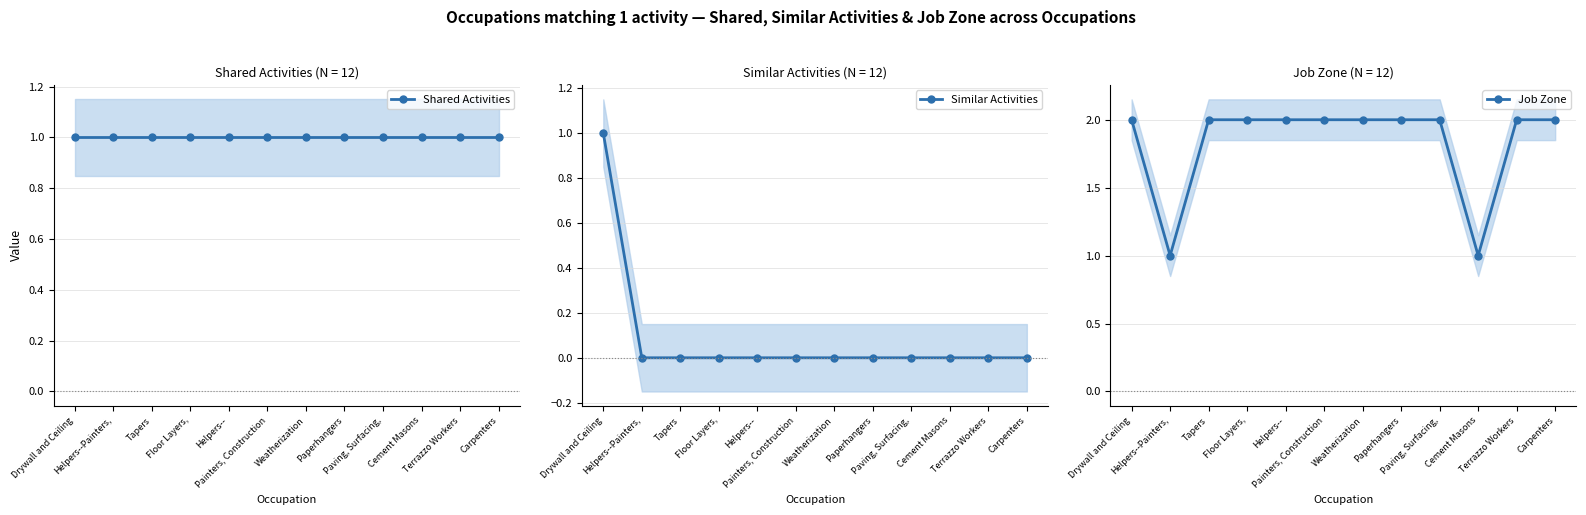

List the labels in order of Shared Activities value, largest first.

Drywall and Ceiling, Helpers--Painters,, Tapers, Floor Layers,, Helpers--, Painters, Construction, Weatherization, Paperhangers, Paving, Surfacing,, Cement Masons, Terrazzo Workers, Carpenters